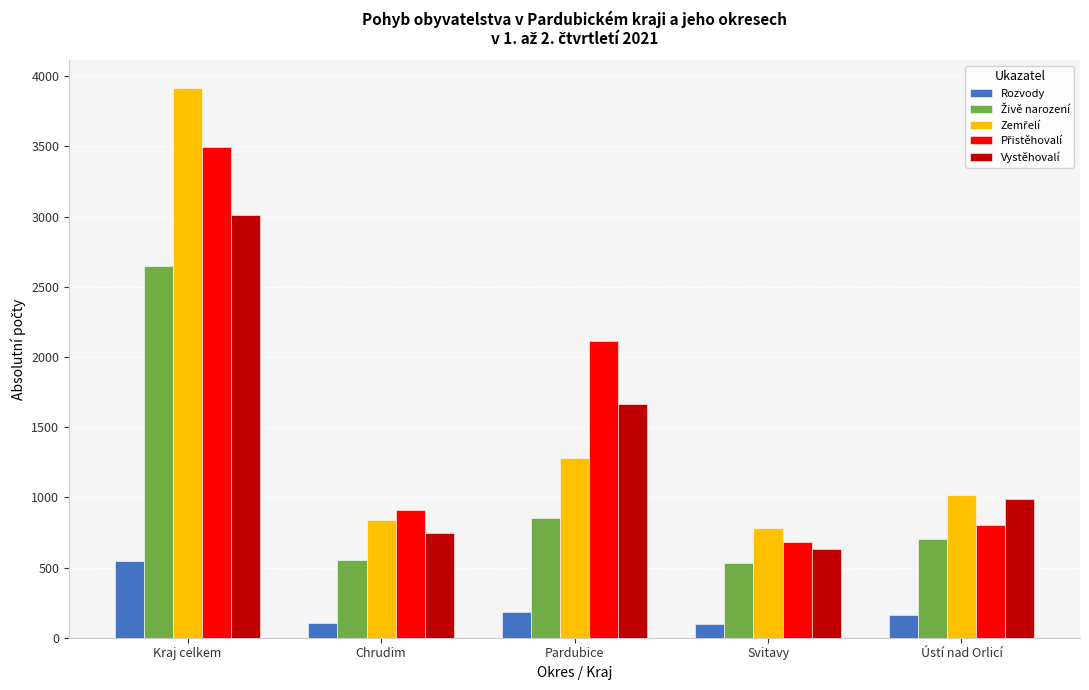

What is the spread (max minus min) of values at Kraj celkem?

3370